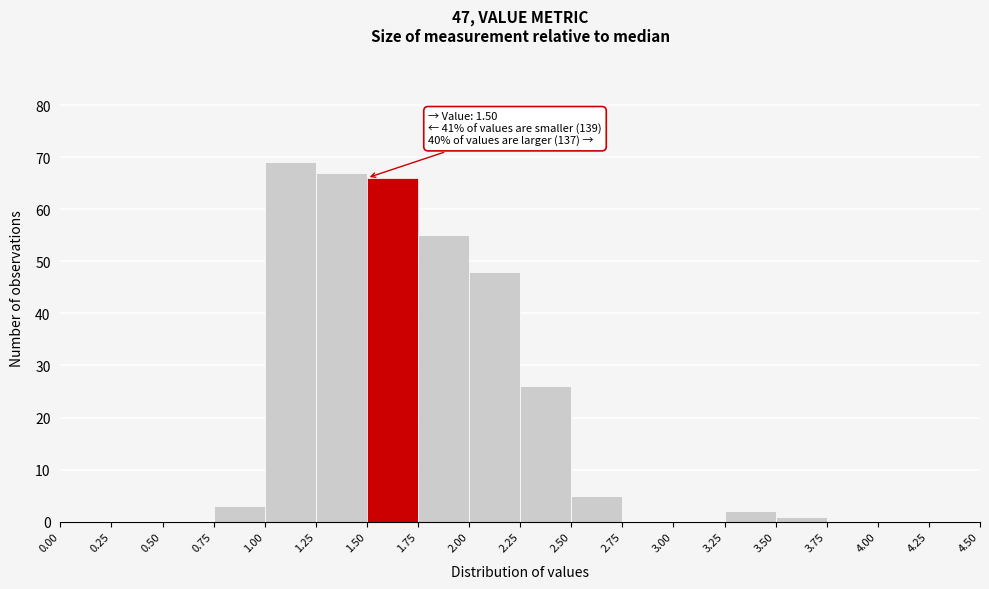

Over which range of the x-axis is the bar tallest?

1.00 to 1.25